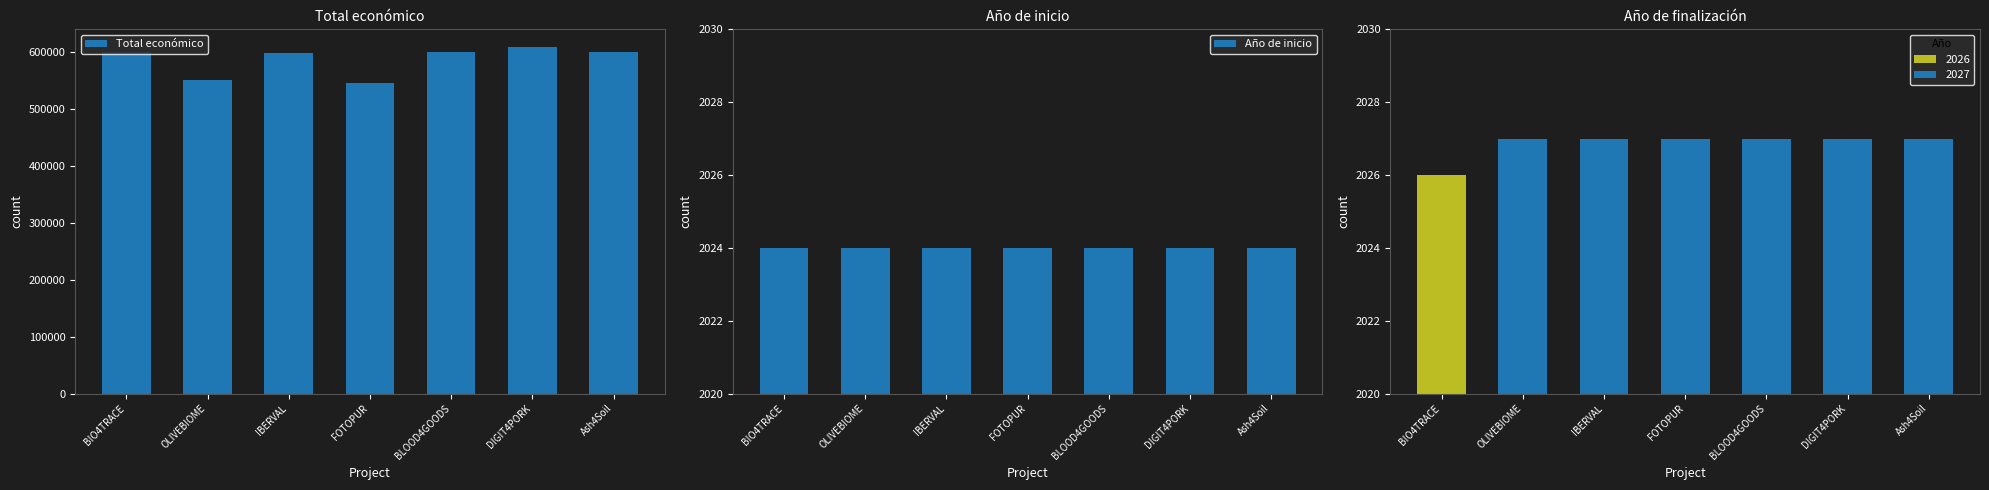

What is the sum of all Año de inicio values?

14168